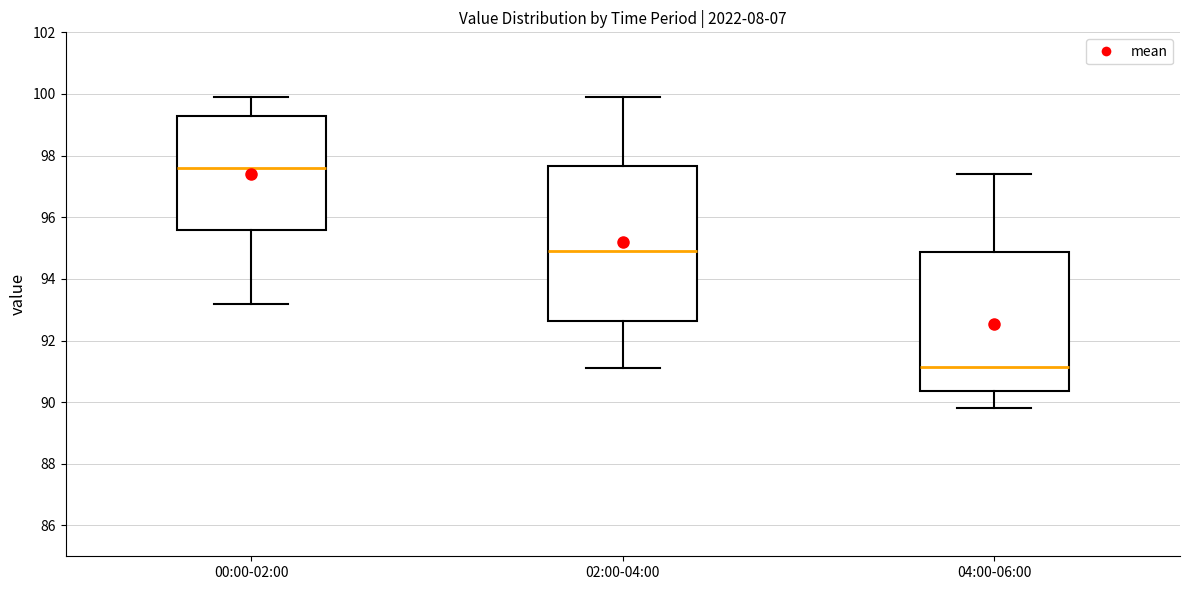

Reading left to right, read every box against the y-axis: the position of its median line, the range the box covers, and the ends of its whiskers. The values are not printed on the chart, so give them approximately, as read against the axis.

00:00-02:00: median 97.6, box 95.6 to 99.2, whiskers 93.2 to 100.0
02:00-04:00: median 95.0, box 92.6 to 97.6, whiskers 91.2 to 100.0
04:00-06:00: median 91.2, box 90.4 to 94.8, whiskers 89.8 to 97.4